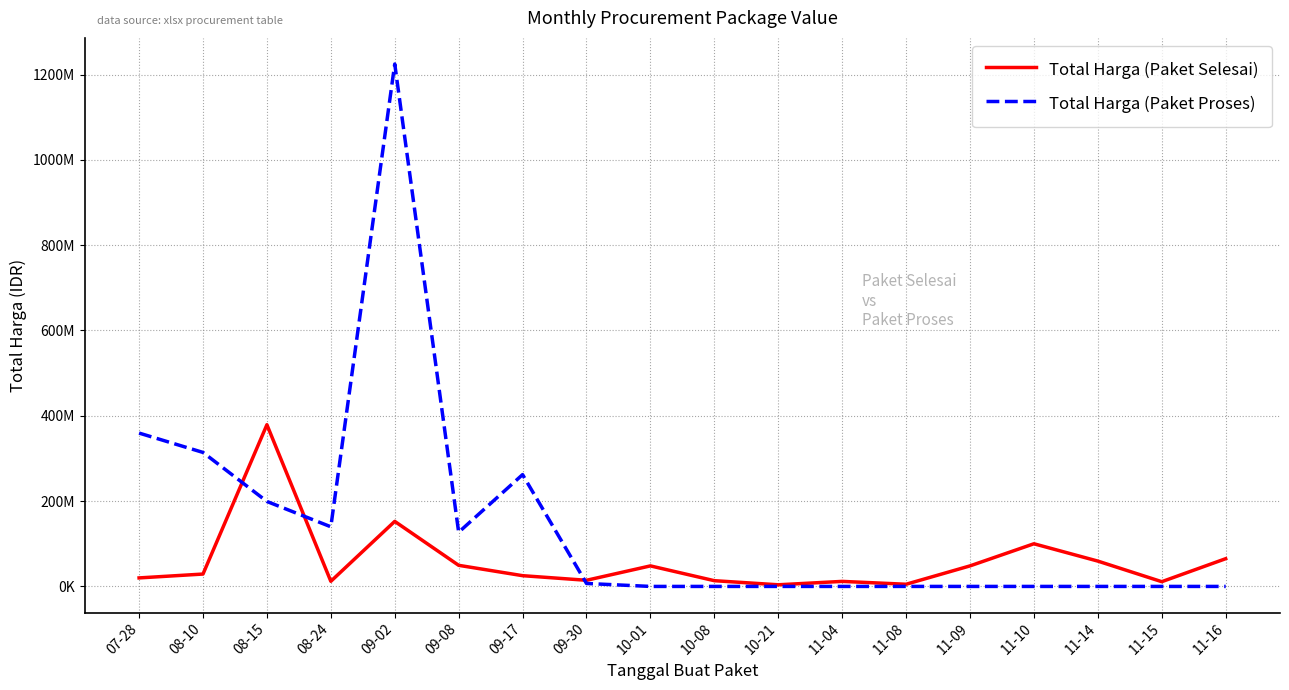

Does the chart display data point markers on the line(s)?

No